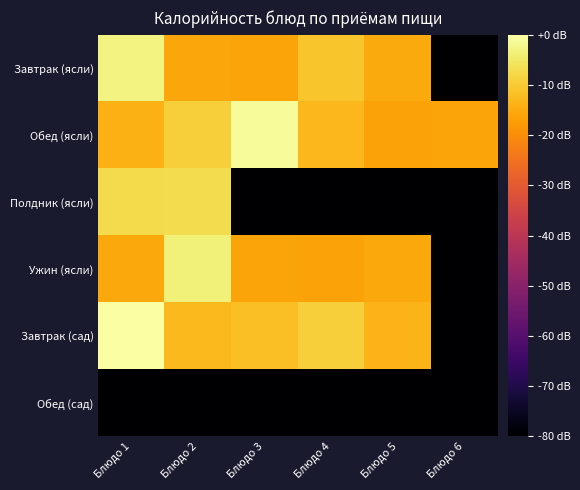

Rank the series by their maximum value, from lowest to highest.

Обед (сад), Полдник (ясли), Ужин (ясли), Завтрак (ясли), Обед (ясли), Завтрак (сад)